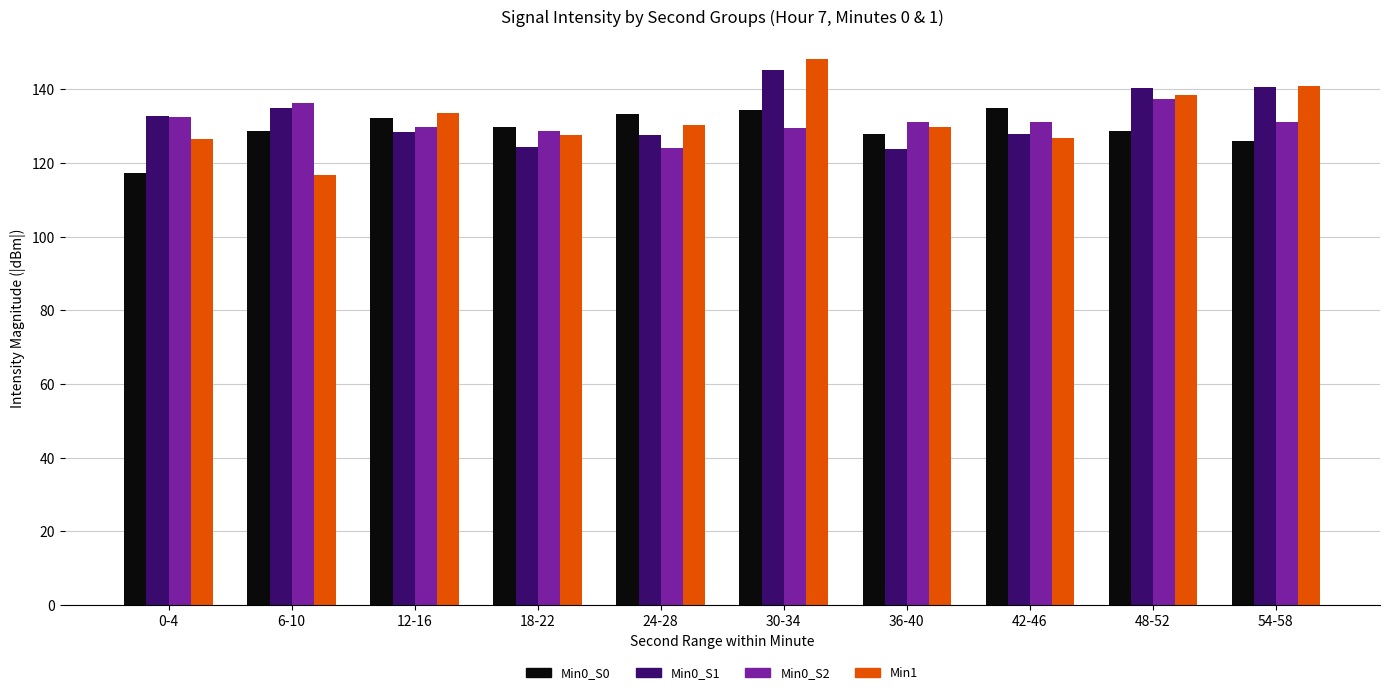

What is the maximum value for Min1?

148.4